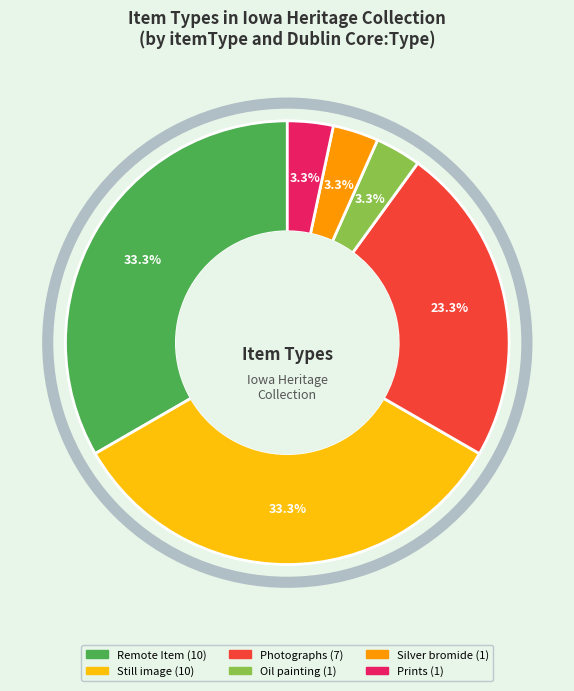

What portion of the pie excludes Prints?

96.7%